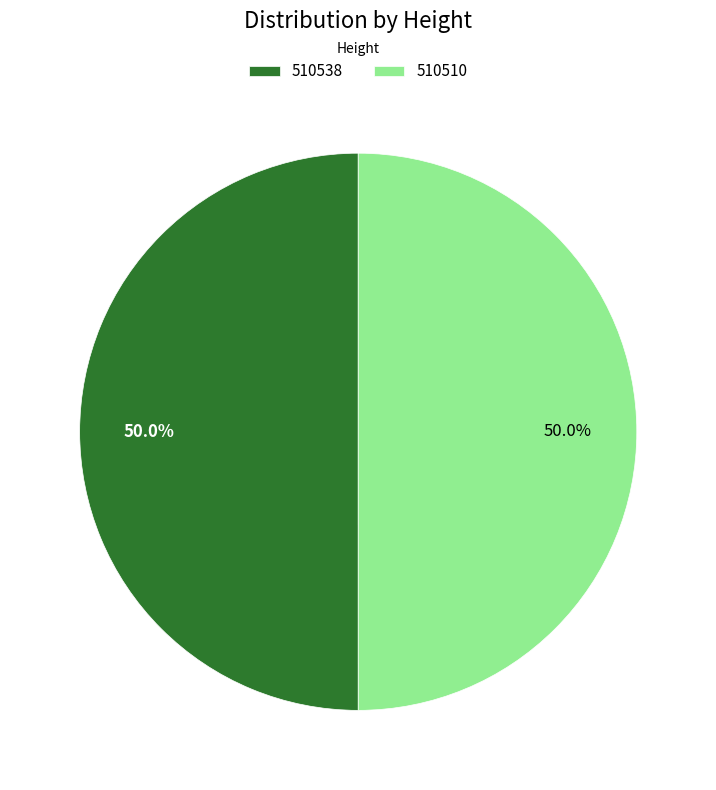

What is the ratio of the value at 510510 to the value at 510538?

1.0